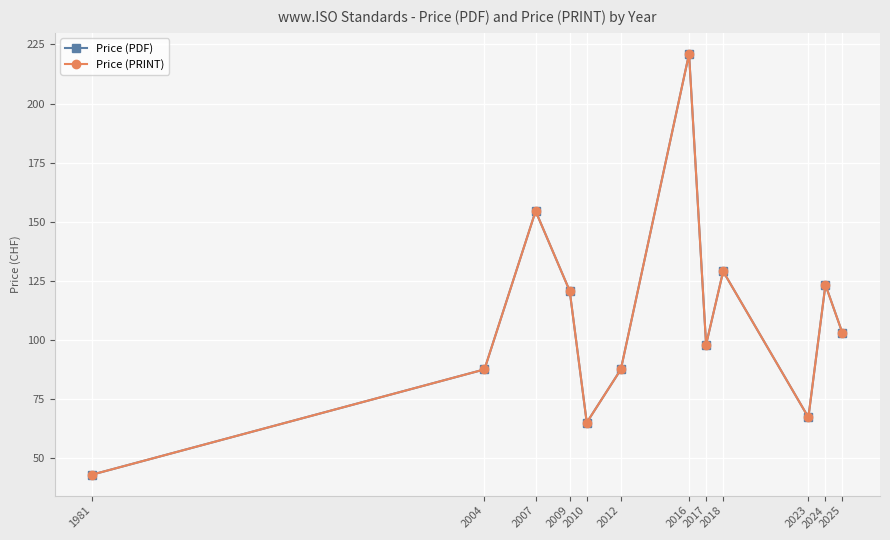

Reading left to right, extract all data points from this chart.

Price (PDF): 1981=43.0	2004=87.5	2007=154.5	2009=120.7	2010=65.0	2012=87.5	2016=221.0	2017=98.0	2018=129.0	2023=67.2	2024=123.3	2025=102.8
Price (PRINT): 1981=43.0	2004=87.5	2007=154.5	2009=120.7	2010=65.0	2012=87.5	2016=221.0	2017=98.0	2018=129.0	2023=67.2	2024=123.3	2025=102.8